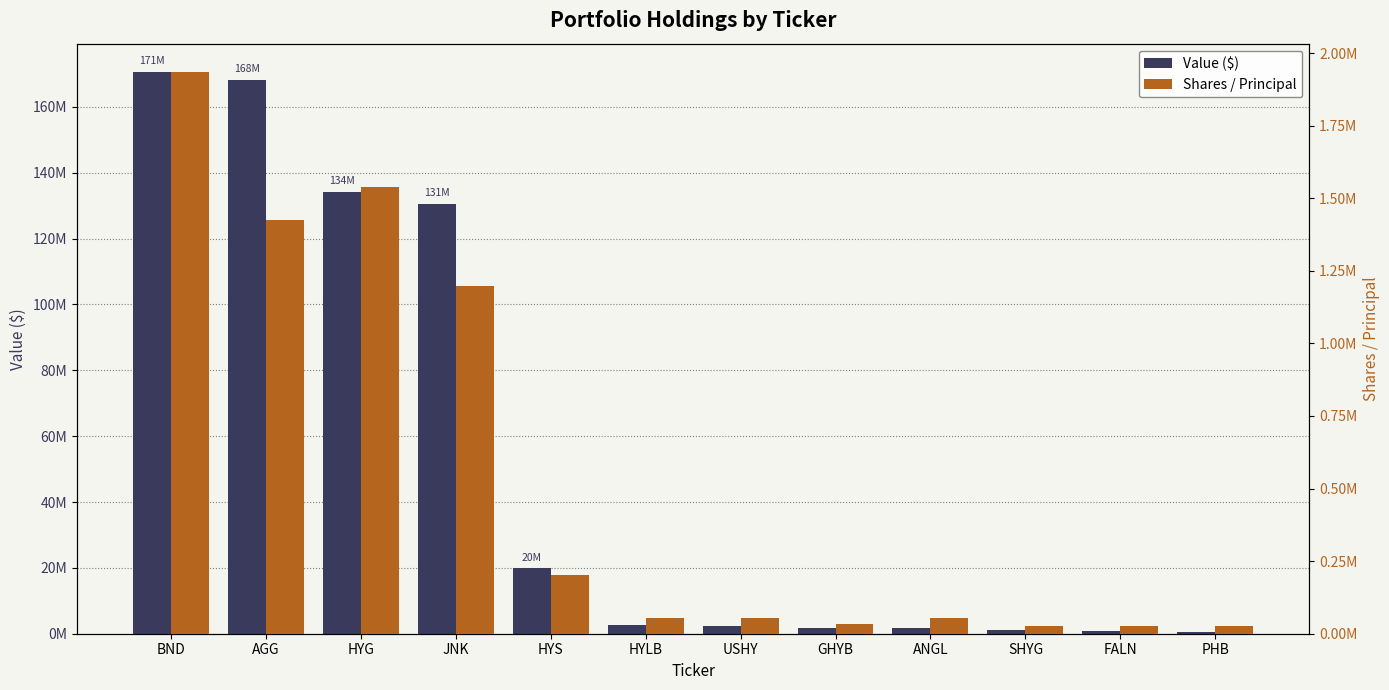

Is the value of Value ($) at PHB greater than the value of Shares / Principal at SHYG?

Yes